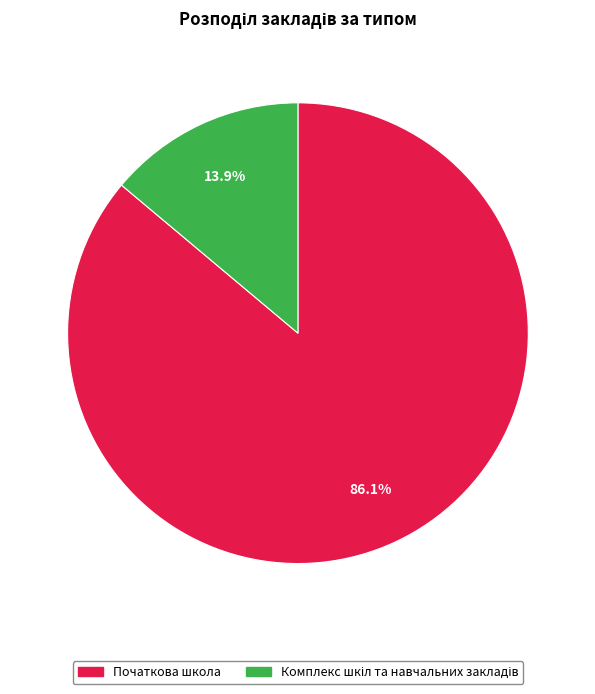

Does any single category account for the majority?

Yes